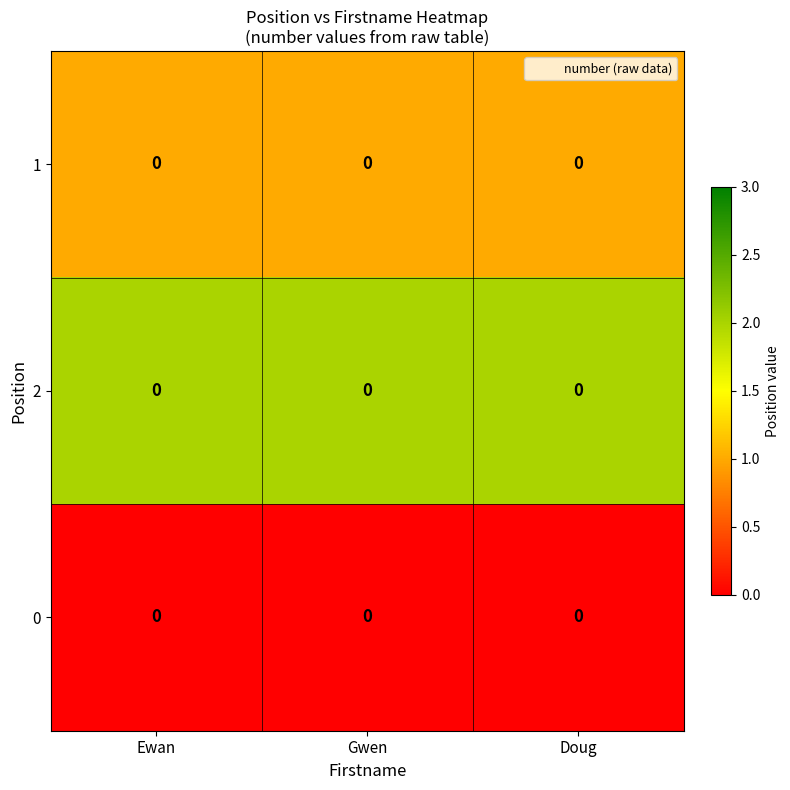

What is the spread (max minus min) of values at Doug?

2